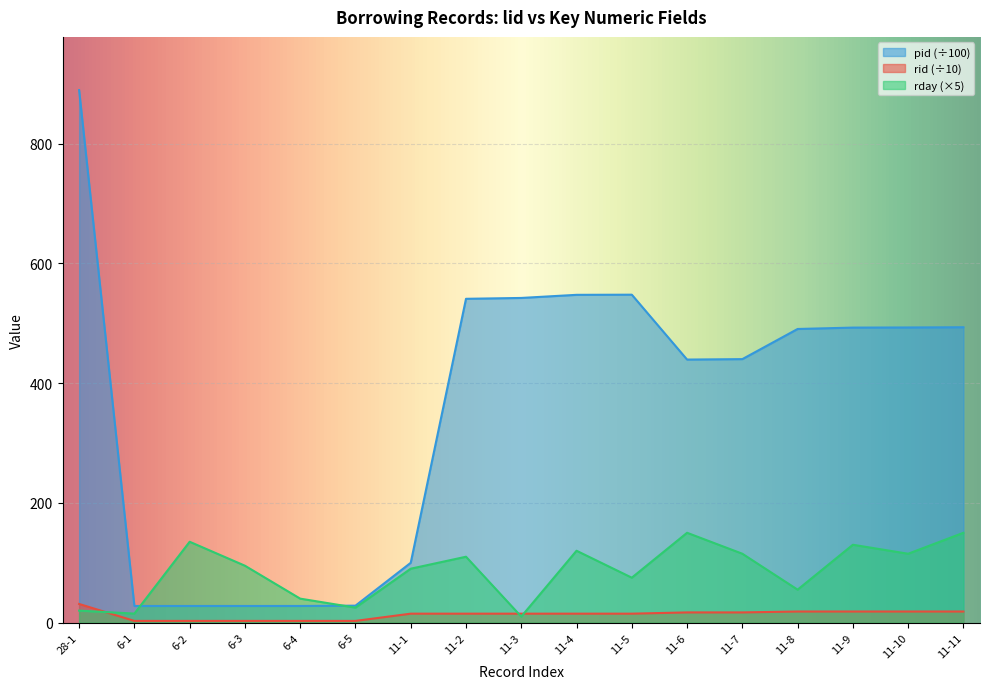

Where is the first local minimum for pid?

6-1